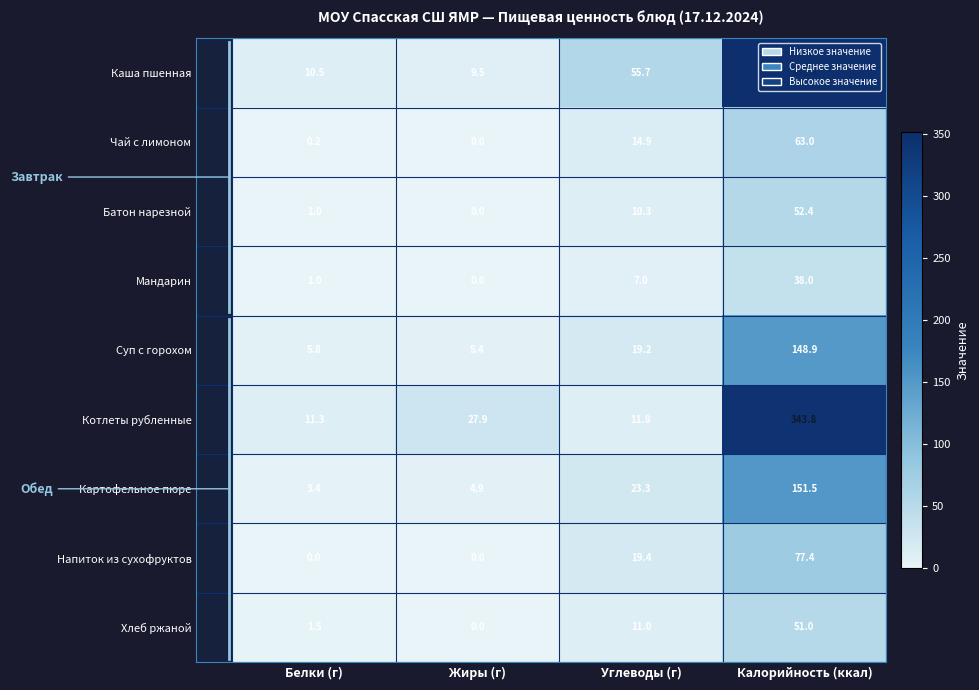

True or false: Чай с лимоном has a value of -33.7 at Жиры (г).

False